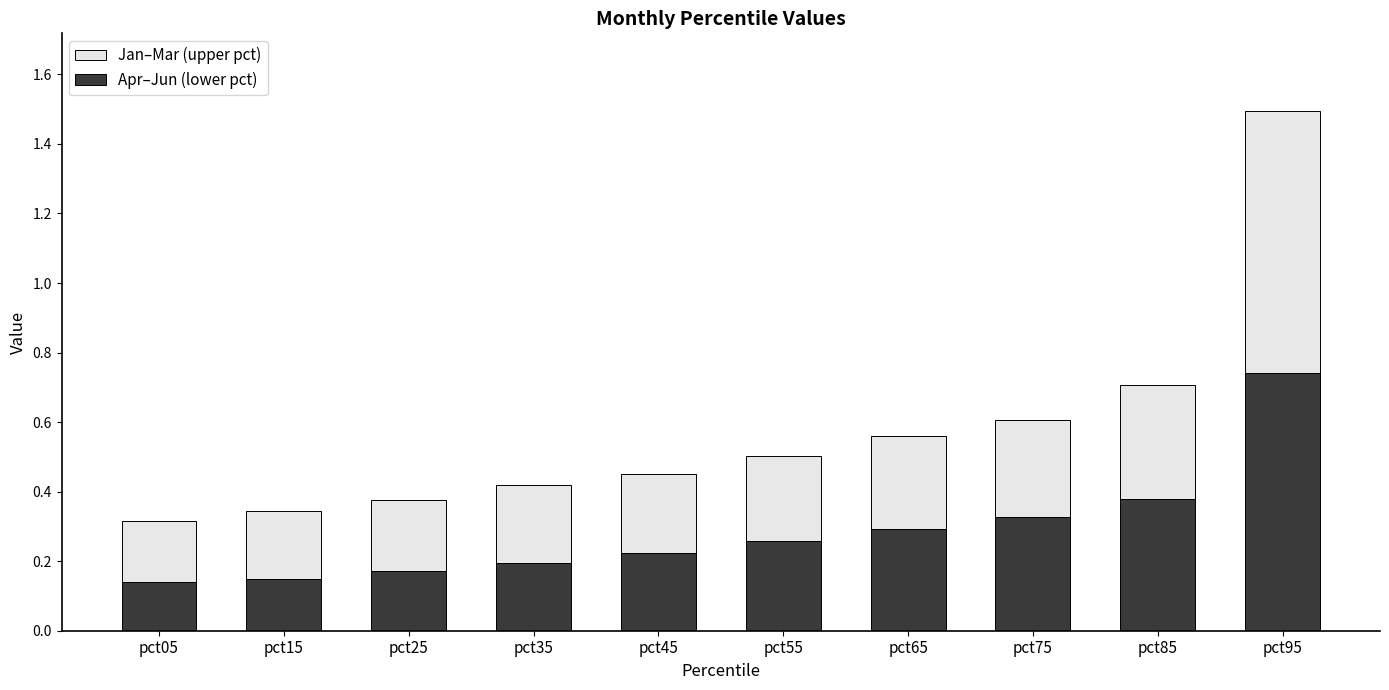

What is the total value across all series at pct45?

0.5